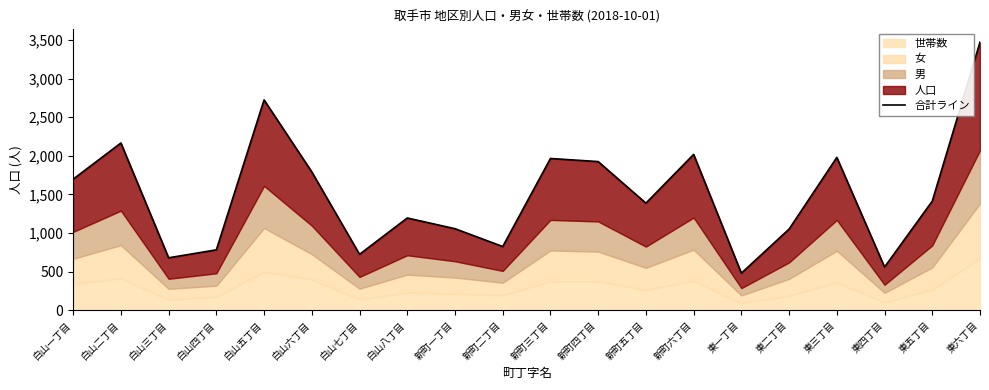

How many points are lower than both their immediate neighbors (excluding endpoints)?

6